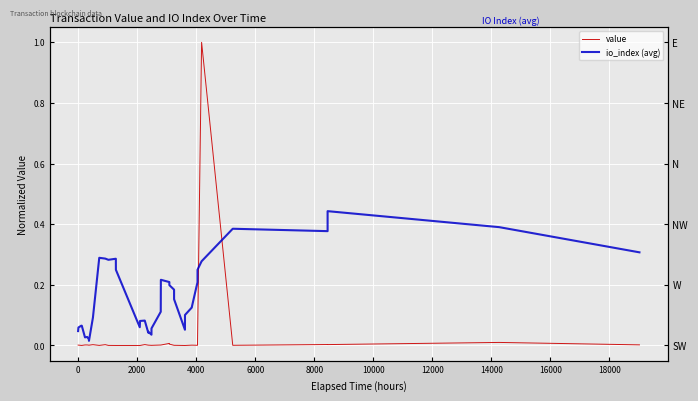

The value of value at 13 is 0.0. True or false?

False